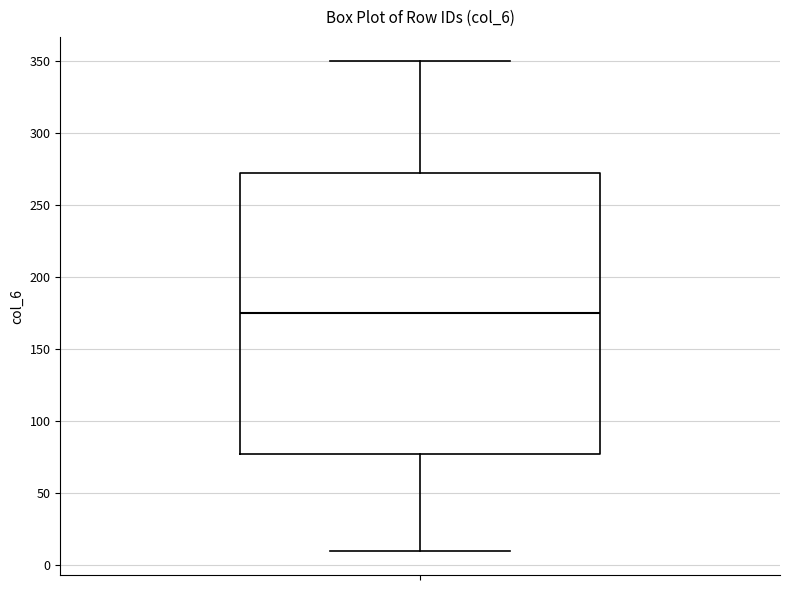

Where is the lower edge of the box on the y-axis? The values are not printed on the chart, so give them approximately, as read against the axis.

80